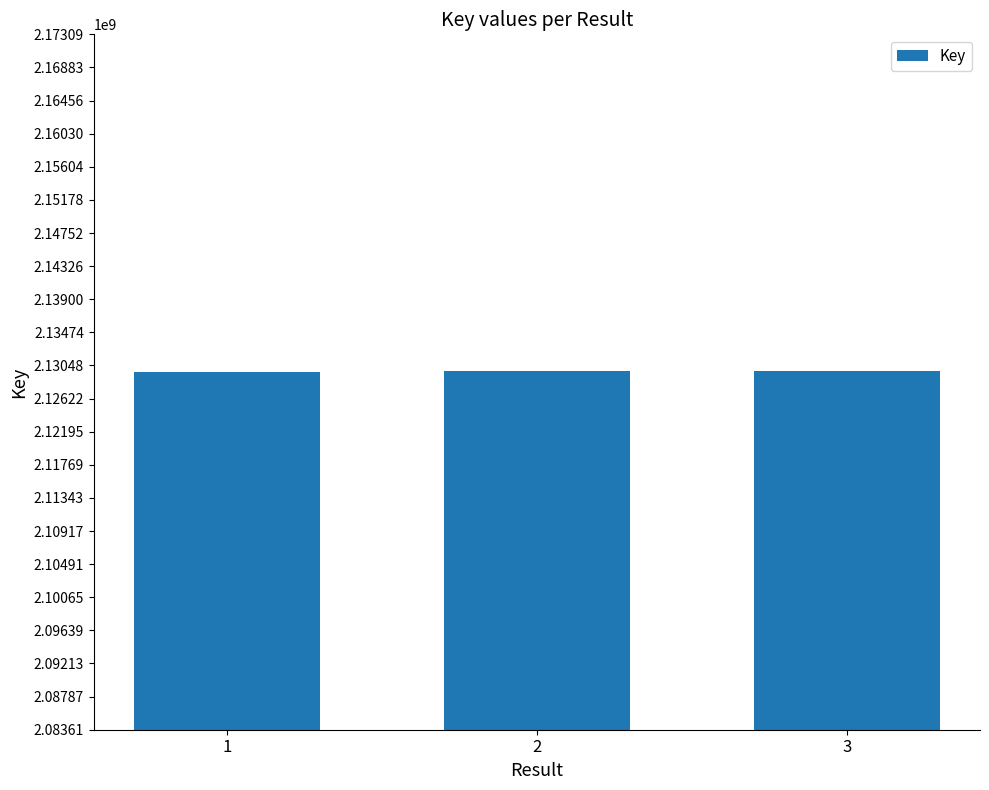

Is it true that the value at 1 is 1352702485?

False